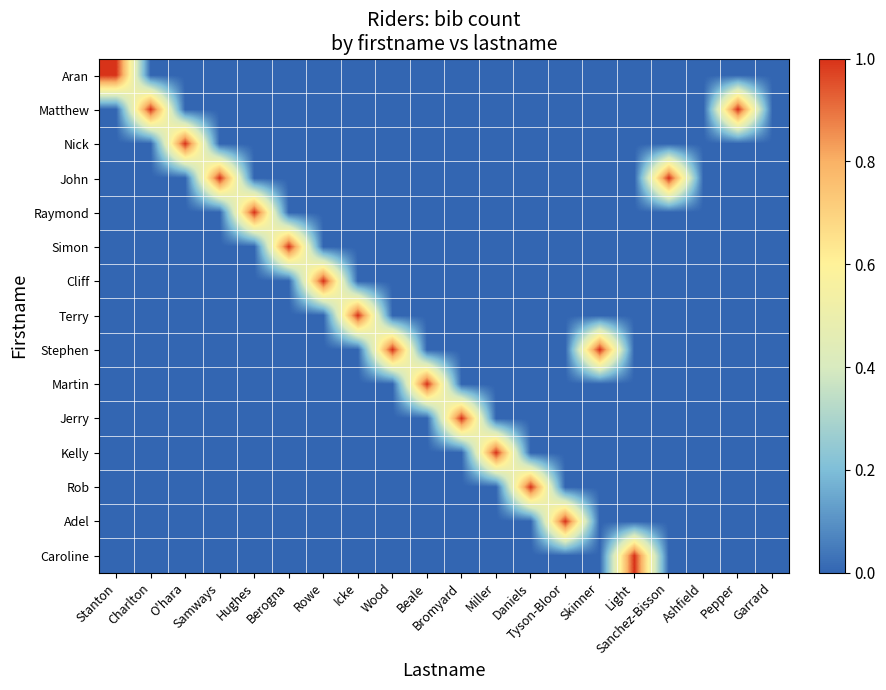

Reading right to left, transcribe all the data shown in this chart.

Aran: Garrard=0	Pepper=0	Ashfield=0	Sanchez-Bisson=0	Light=0	Skinner=0	Tyson-Bloor=0	Daniels=0	Miller=0	Bromyard=0	Beale=0	Wood=0	Icke=0	Rowe=0	Berogna=0	Hughes=0	Samways=0	O'hara=0	Charlton=0	Stanton=1
Matthew: Garrard=0	Pepper=1	Ashfield=0	Sanchez-Bisson=0	Light=0	Skinner=0	Tyson-Bloor=0	Daniels=0	Miller=0	Bromyard=0	Beale=0	Wood=0	Icke=0	Rowe=0	Berogna=0	Hughes=0	Samways=0	O'hara=0	Charlton=1	Stanton=0
Nick: Garrard=0	Pepper=0	Ashfield=0	Sanchez-Bisson=0	Light=0	Skinner=0	Tyson-Bloor=0	Daniels=0	Miller=0	Bromyard=0	Beale=0	Wood=0	Icke=0	Rowe=0	Berogna=0	Hughes=0	Samways=0	O'hara=1	Charlton=0	Stanton=0
John: Garrard=0	Pepper=0	Ashfield=0	Sanchez-Bisson=1	Light=0	Skinner=0	Tyson-Bloor=0	Daniels=0	Miller=0	Bromyard=0	Beale=0	Wood=0	Icke=0	Rowe=0	Berogna=0	Hughes=0	Samways=1	O'hara=0	Charlton=0	Stanton=0
Raymond: Garrard=0	Pepper=0	Ashfield=0	Sanchez-Bisson=0	Light=0	Skinner=0	Tyson-Bloor=0	Daniels=0	Miller=0	Bromyard=0	Beale=0	Wood=0	Icke=0	Rowe=0	Berogna=0	Hughes=1	Samways=0	O'hara=0	Charlton=0	Stanton=0
Simon: Garrard=0	Pepper=0	Ashfield=0	Sanchez-Bisson=0	Light=0	Skinner=0	Tyson-Bloor=0	Daniels=0	Miller=0	Bromyard=0	Beale=0	Wood=0	Icke=0	Rowe=0	Berogna=1	Hughes=0	Samways=0	O'hara=0	Charlton=0	Stanton=0
Cliff: Garrard=0	Pepper=0	Ashfield=0	Sanchez-Bisson=0	Light=0	Skinner=0	Tyson-Bloor=0	Daniels=0	Miller=0	Bromyard=0	Beale=0	Wood=0	Icke=0	Rowe=1	Berogna=0	Hughes=0	Samways=0	O'hara=0	Charlton=0	Stanton=0
Terry: Garrard=0	Pepper=0	Ashfield=0	Sanchez-Bisson=0	Light=0	Skinner=0	Tyson-Bloor=0	Daniels=0	Miller=0	Bromyard=0	Beale=0	Wood=0	Icke=1	Rowe=0	Berogna=0	Hughes=0	Samways=0	O'hara=0	Charlton=0	Stanton=0
Stephen: Garrard=0	Pepper=0	Ashfield=0	Sanchez-Bisson=0	Light=0	Skinner=1	Tyson-Bloor=0	Daniels=0	Miller=0	Bromyard=0	Beale=0	Wood=1	Icke=0	Rowe=0	Berogna=0	Hughes=0	Samways=0	O'hara=0	Charlton=0	Stanton=0
Martin: Garrard=0	Pepper=0	Ashfield=0	Sanchez-Bisson=0	Light=0	Skinner=0	Tyson-Bloor=0	Daniels=0	Miller=0	Bromyard=0	Beale=1	Wood=0	Icke=0	Rowe=0	Berogna=0	Hughes=0	Samways=0	O'hara=0	Charlton=0	Stanton=0
Jerry: Garrard=0	Pepper=0	Ashfield=0	Sanchez-Bisson=0	Light=0	Skinner=0	Tyson-Bloor=0	Daniels=0	Miller=0	Bromyard=1	Beale=0	Wood=0	Icke=0	Rowe=0	Berogna=0	Hughes=0	Samways=0	O'hara=0	Charlton=0	Stanton=0
Kelly: Garrard=0	Pepper=0	Ashfield=0	Sanchez-Bisson=0	Light=0	Skinner=0	Tyson-Bloor=0	Daniels=0	Miller=1	Bromyard=0	Beale=0	Wood=0	Icke=0	Rowe=0	Berogna=0	Hughes=0	Samways=0	O'hara=0	Charlton=0	Stanton=0
Rob: Garrard=0	Pepper=0	Ashfield=0	Sanchez-Bisson=0	Light=0	Skinner=0	Tyson-Bloor=0	Daniels=1	Miller=0	Bromyard=0	Beale=0	Wood=0	Icke=0	Rowe=0	Berogna=0	Hughes=0	Samways=0	O'hara=0	Charlton=0	Stanton=0
Adel: Garrard=0	Pepper=0	Ashfield=0	Sanchez-Bisson=0	Light=0	Skinner=0	Tyson-Bloor=1	Daniels=0	Miller=0	Bromyard=0	Beale=0	Wood=0	Icke=0	Rowe=0	Berogna=0	Hughes=0	Samways=0	O'hara=0	Charlton=0	Stanton=0
Caroline: Garrard=0	Pepper=0	Ashfield=0	Sanchez-Bisson=0	Light=1	Skinner=0	Tyson-Bloor=0	Daniels=0	Miller=0	Bromyard=0	Beale=0	Wood=0	Icke=0	Rowe=0	Berogna=0	Hughes=0	Samways=0	O'hara=0	Charlton=0	Stanton=0